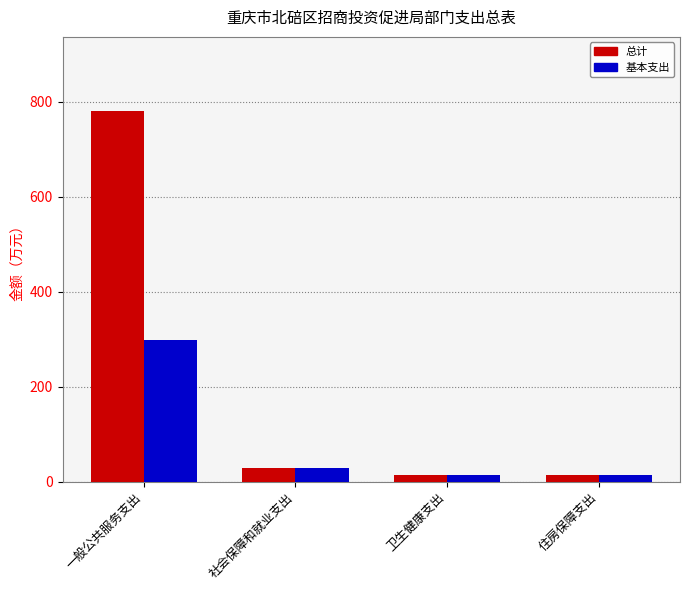

What is the smallest value displayed?

14.1